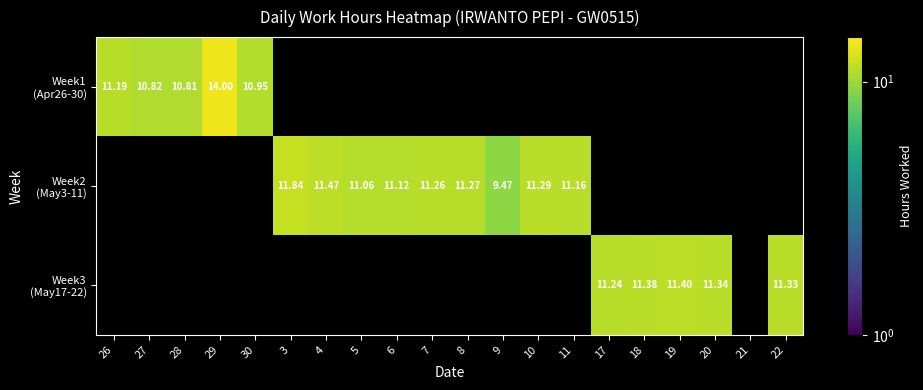

How many values in the Week2 (May3-11) series exceed 11?

8